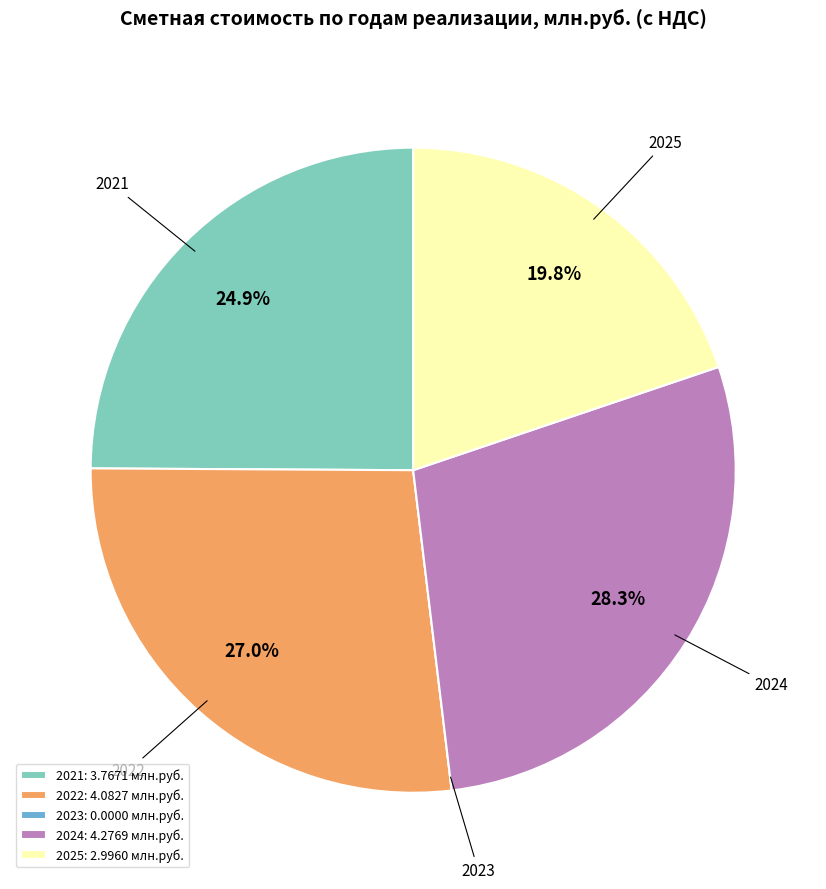

What is the largest slice in the pie chart?

2024